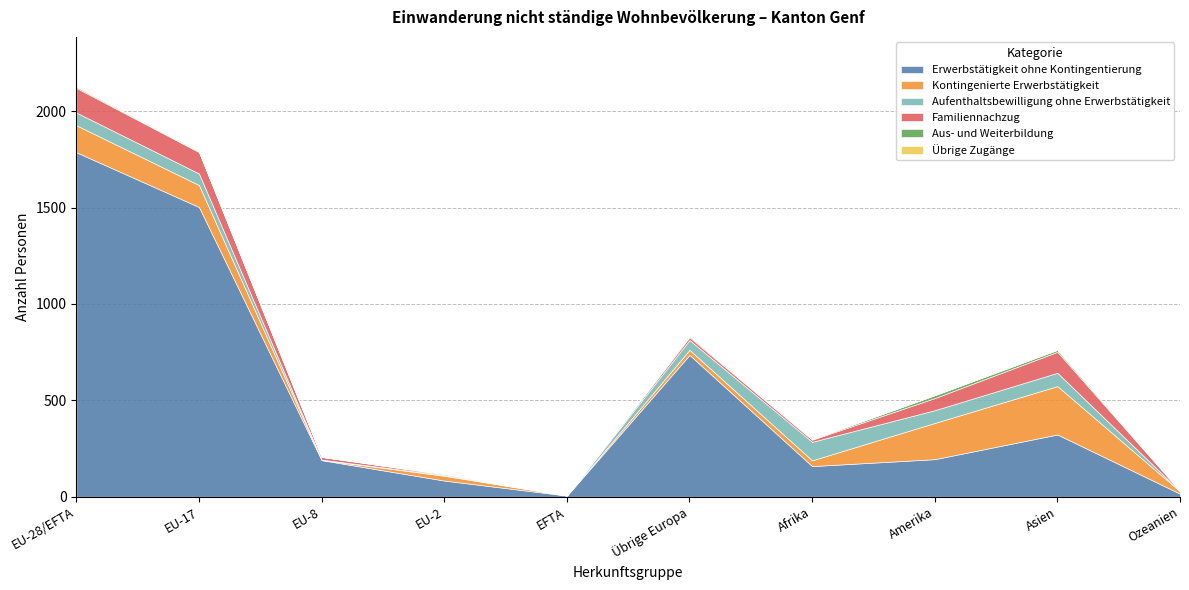

At which label does Familiennachzug first exceed 15?

EU-28/EFTA